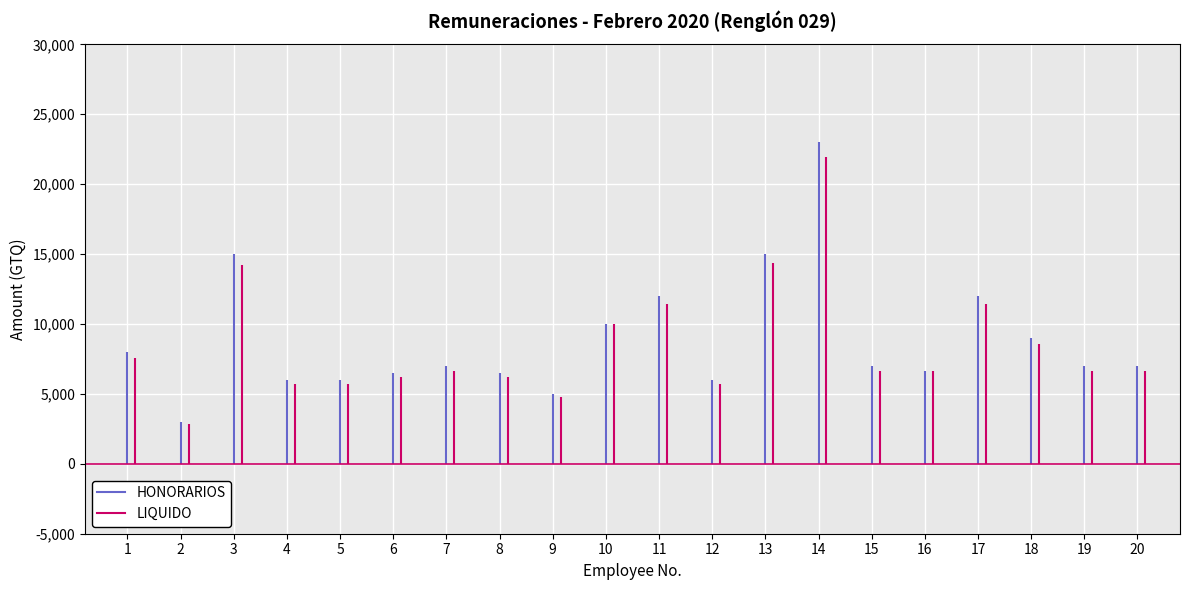

True or false: LIQUIDO and HONORARIOS intersect in this chart.

False